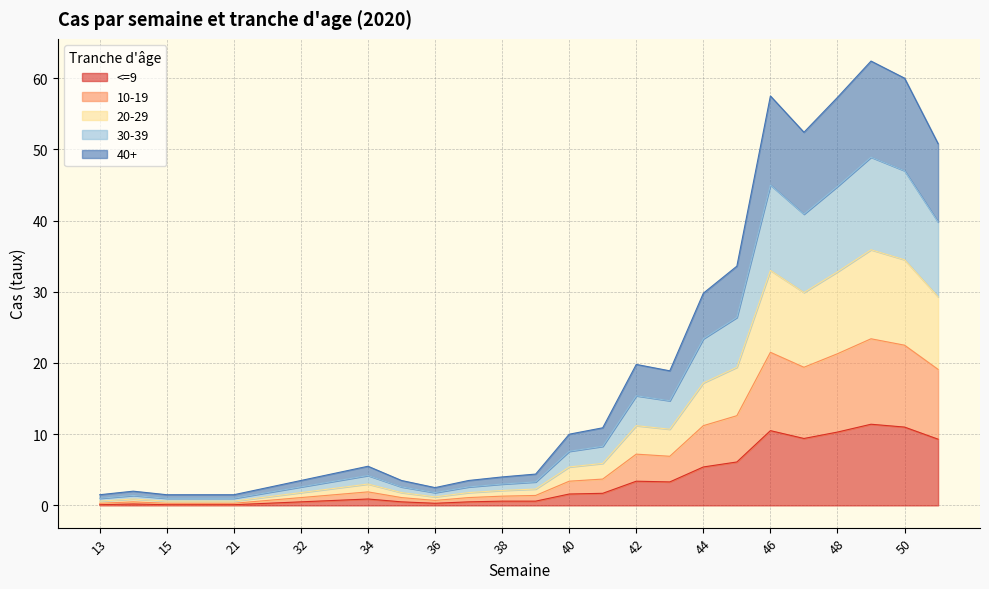

What is the total value across all series at 40?

10.0